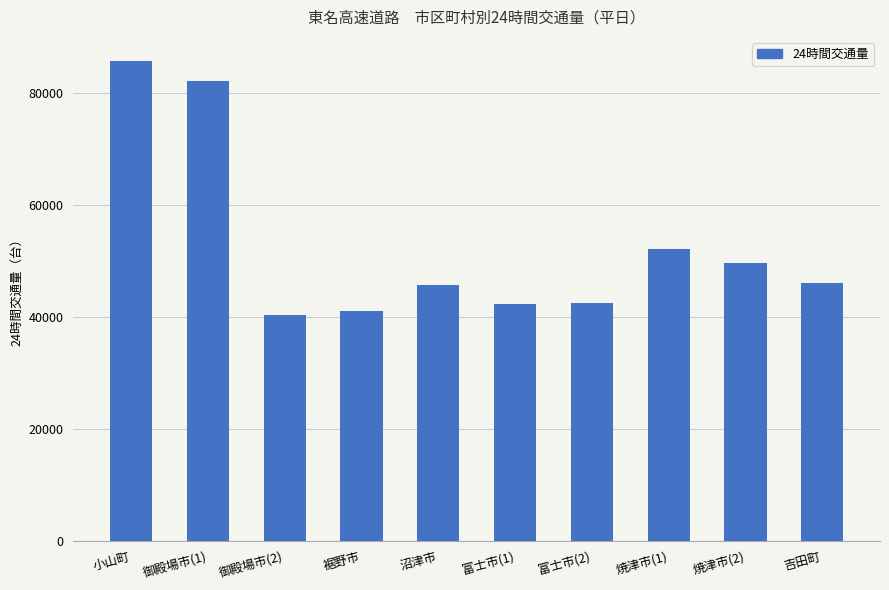

What is the change in value from 御殿場市(2) to 裾野市?

+732